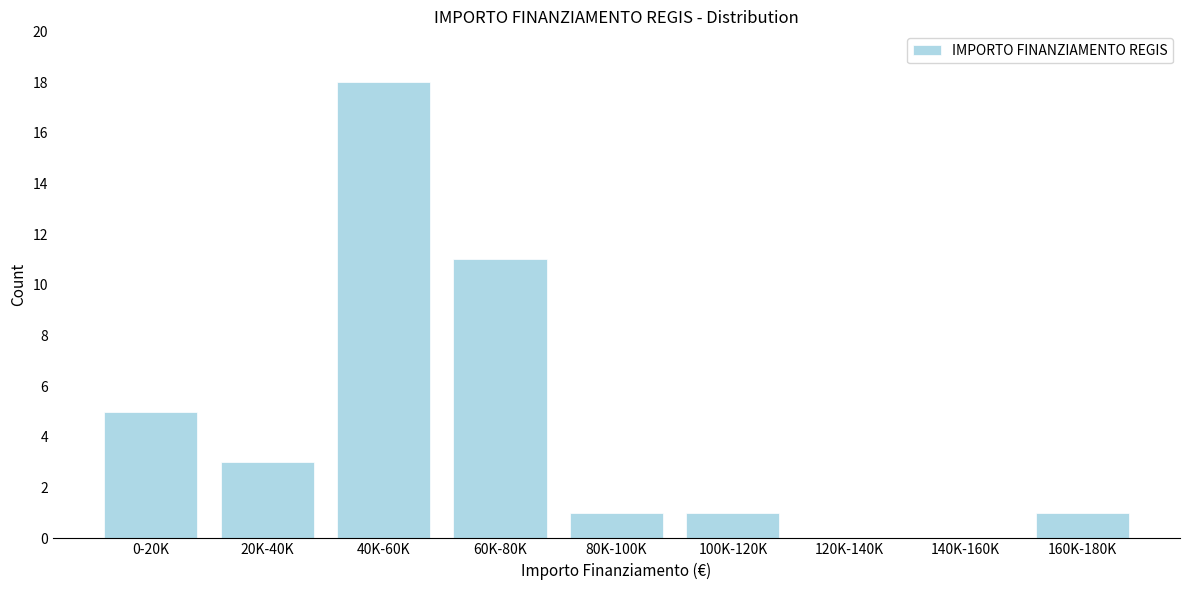

Reading left to right, transcribe all the data shown in this chart.

0-20K=5	20K-40K=3	40K-60K=18	60K-80K=11	80K-100K=1	100K-120K=1	120K-140K=0	140K-160K=0	160K-180K=1